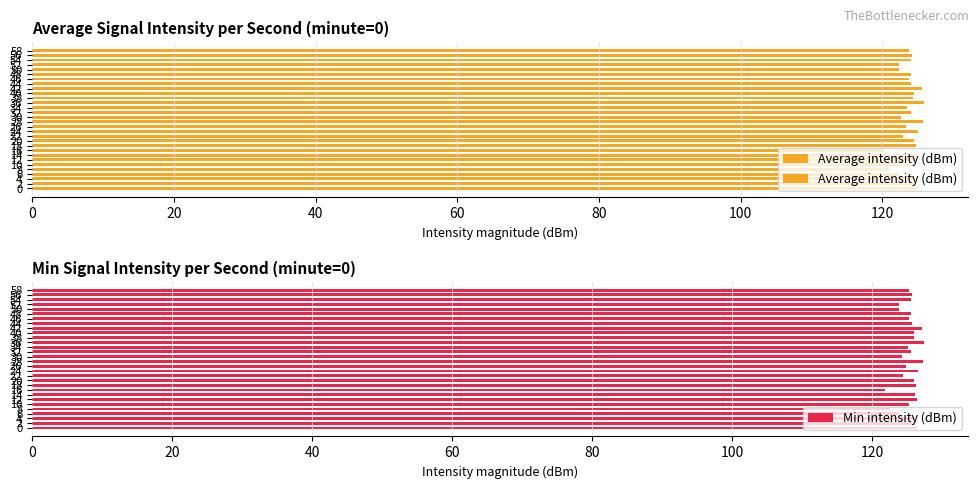

True or false: Average intensity (dBm) has a value of 28.8 at 2.

False